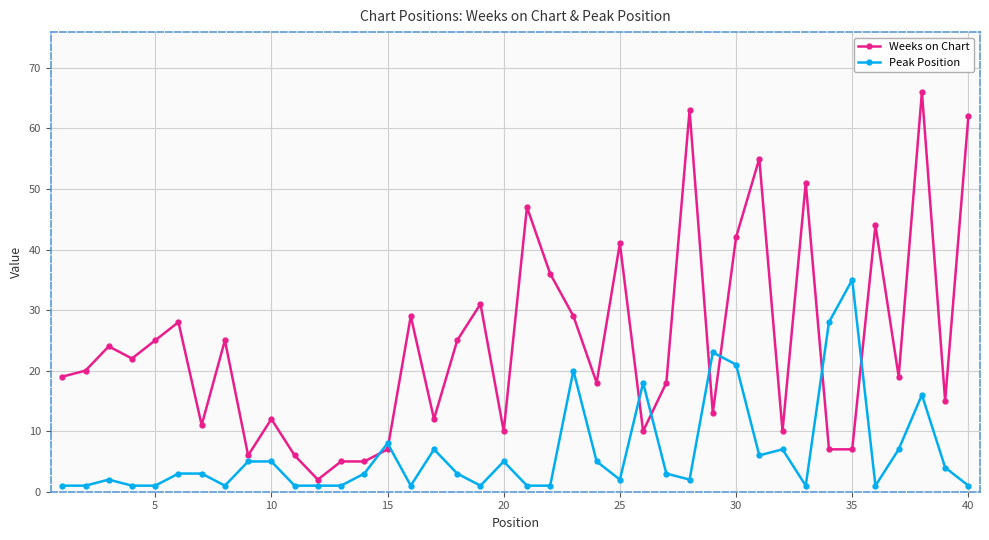

What is the value of the Weeks on Chart point at the 33rd from the left?

51